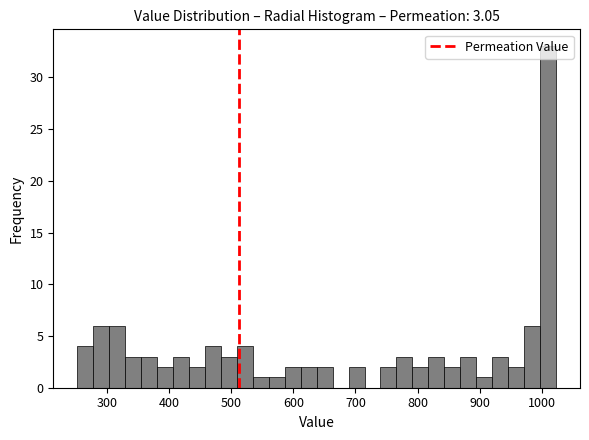

Read against the x-axis, roughly where is the centre of the tallest bar?

1010